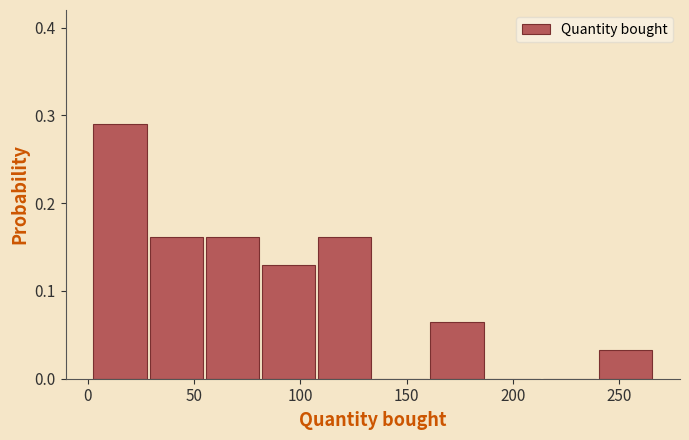

Reading left to right, transcribe this chart: for each bar, give the range it covers on the x-axis and its height. Neither the bar edges nor the heights are printed on the chart, so give them approximately, as read against the axes.

0 to 30: 0.29
30 to 55: 0.16
55 to 80: 0.16
80 to 110: 0.13
110 to 135: 0.16
135 to 160: 0
160 to 185: 0.06
185 to 215: 0
215 to 240: 0
240 to 265: 0.03